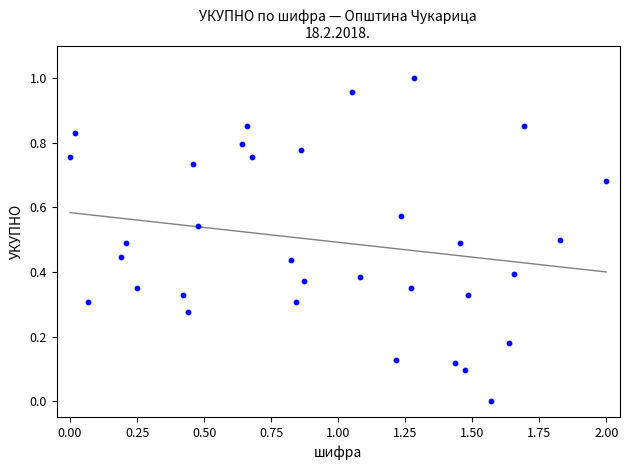

What is the range of X values (max minus min)?

2.0